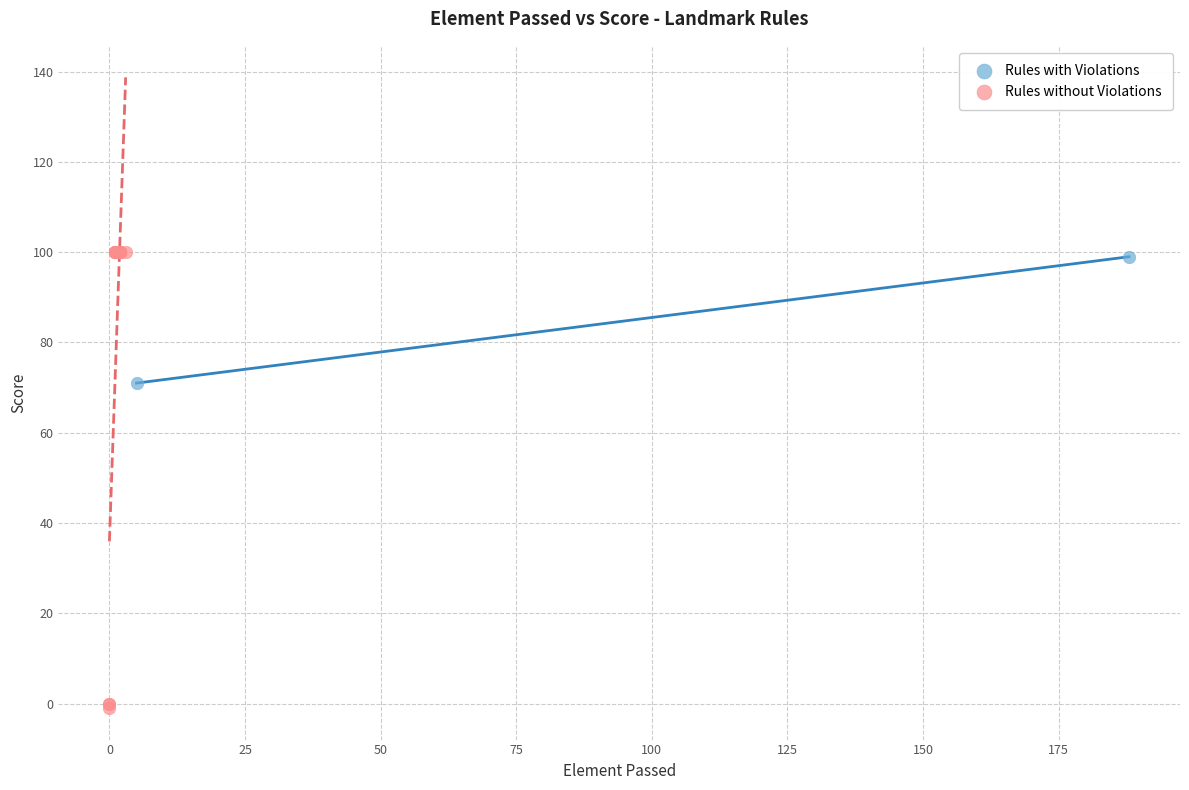

What are all the series names shown in the legend?

Rules with Violations, Rules without Violations